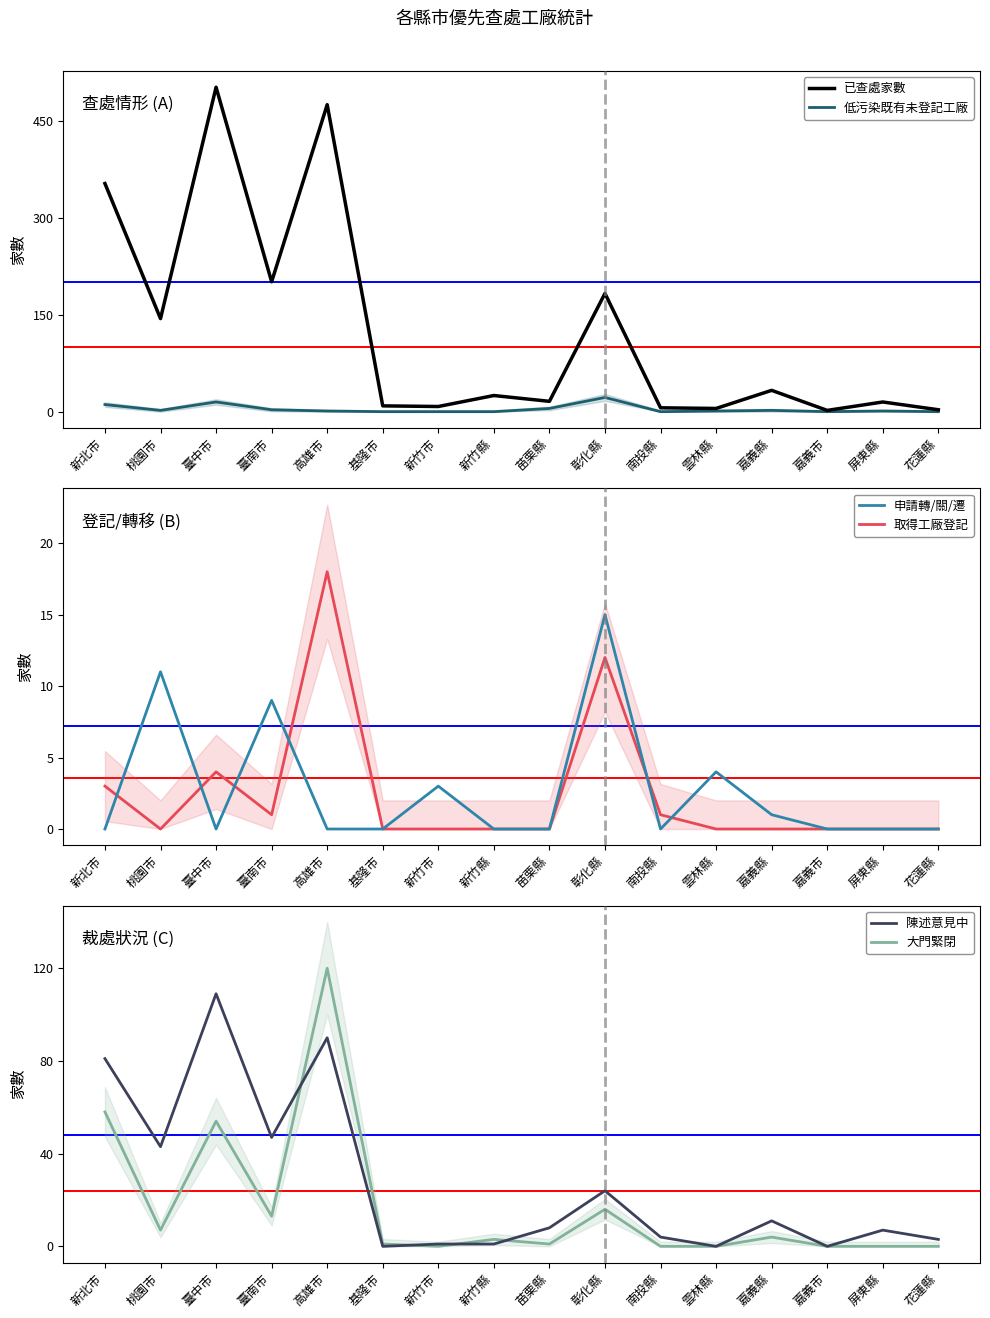

Does the chart have visible grid lines?

No